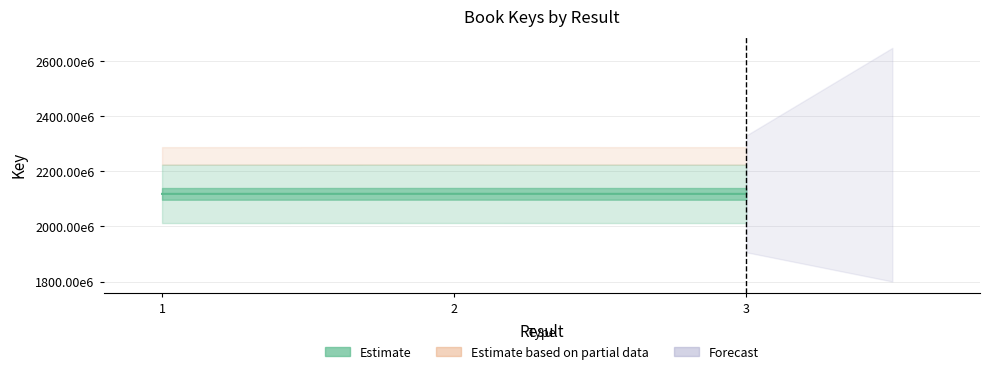

Rank the categories by value from highest to lowest.

2, 1, 3